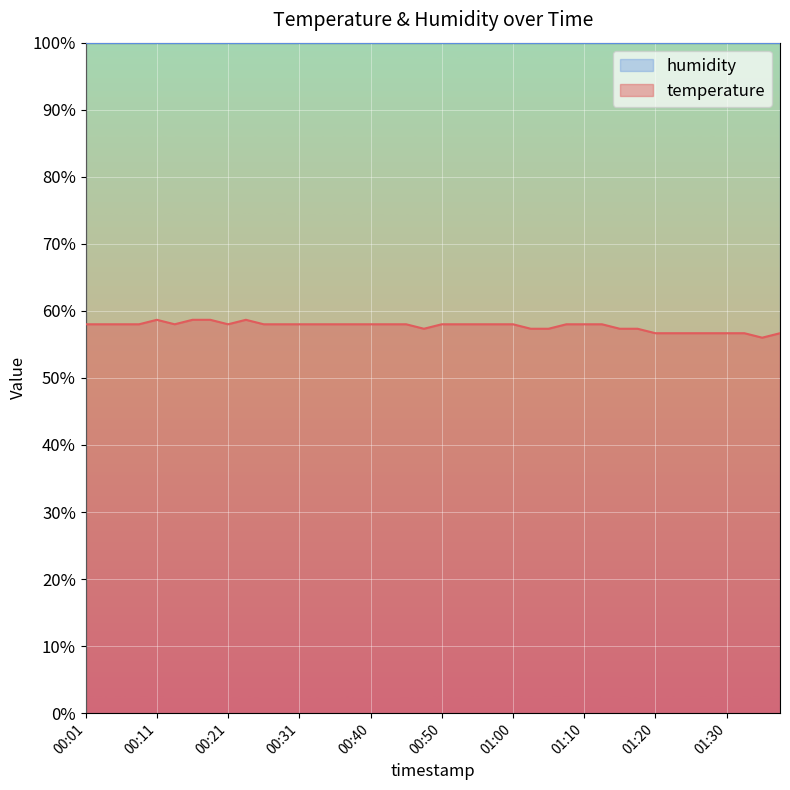

Reading left to right, extract all data points from this chart.

00:01=58.0	00:04=58.0	00:06=58.0	00:08=58.0	00:11=58.7	00:13=58.0	00:16=58.7	00:18=58.7	00:21=58.0	00:23=58.7	00:26=58.0	00:28=58.0	00:31=58.0	00:33=58.0	00:35=58.0	00:38=58.0	00:40=58.0	00:43=58.0	00:45=58.0	00:48=57.3	00:50=58.0	00:53=58.0	00:55=58.0	00:58=58.0	01:00=58.0	01:03=57.3	01:05=57.3	01:08=58.0	01:10=58.0	01:12=58.0	01:15=57.3	01:17=57.3	01:20=56.7	01:22=56.7	01:25=56.7	01:27=56.7	01:30=56.7	01:32=56.7	01:35=56.0	01:37=56.7